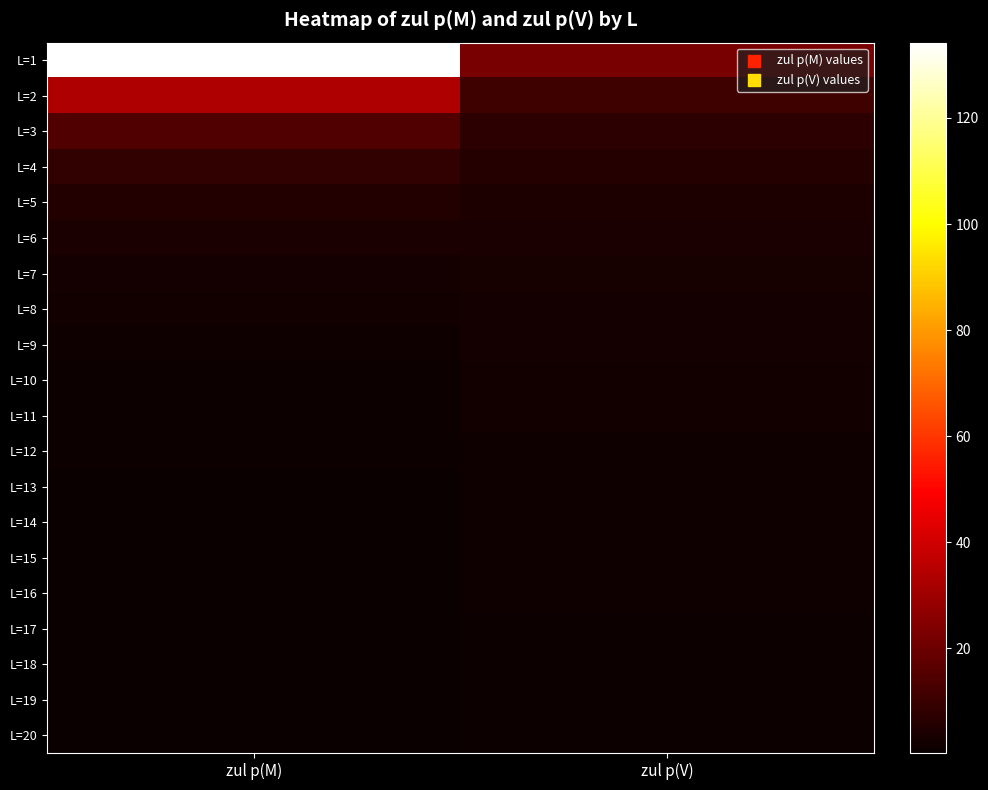

Which series has the largest total across all categories?

L=1